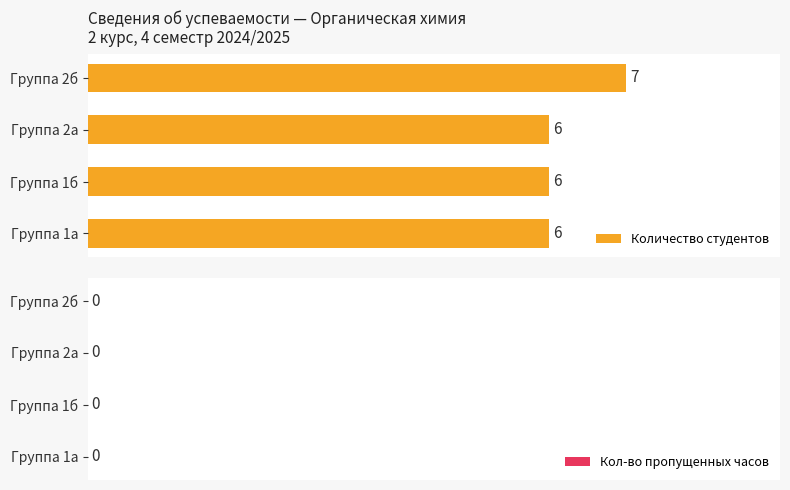

Does the chart contain any negative values?

No